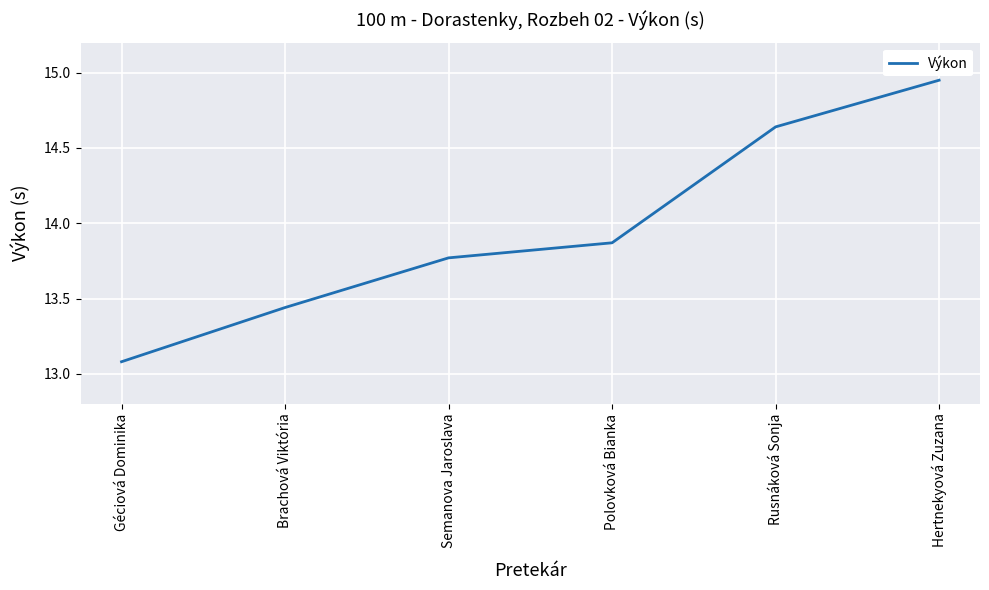

Rank the categories by value from lowest to highest.

Géciová Dominika, Brachová Viktória, Semanova Jaroslava, Polovková Bianka, Rusnáková Sonja, Hertnekyová Zuzana